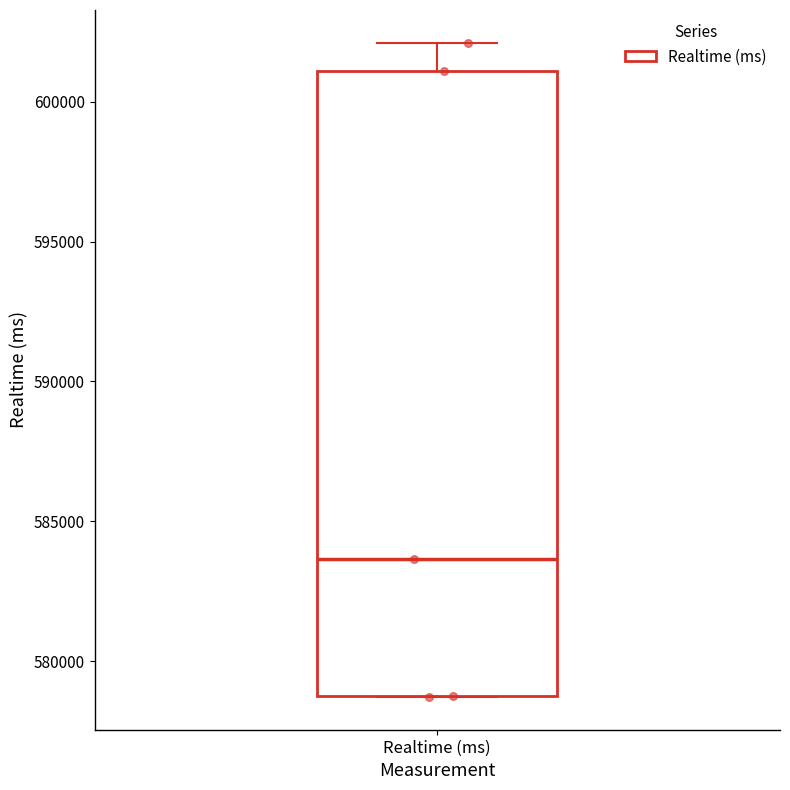

Where is the lower edge of the box for Realtime (ms) on the y-axis? The values are not printed on the chart, so give them approximately, as read against the axis.

579000